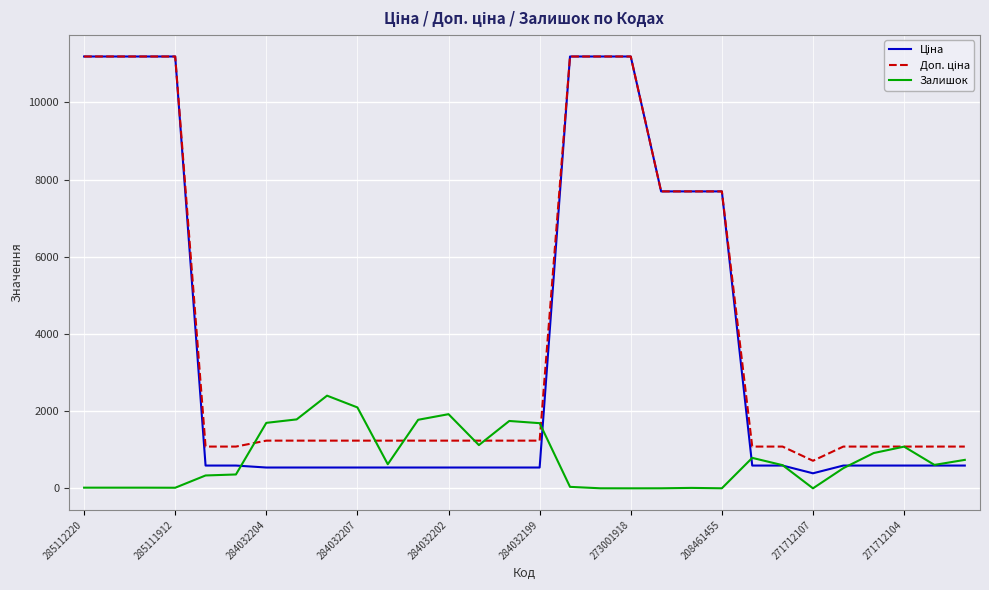

Which series has the largest total across all categories?

Доп. ціна